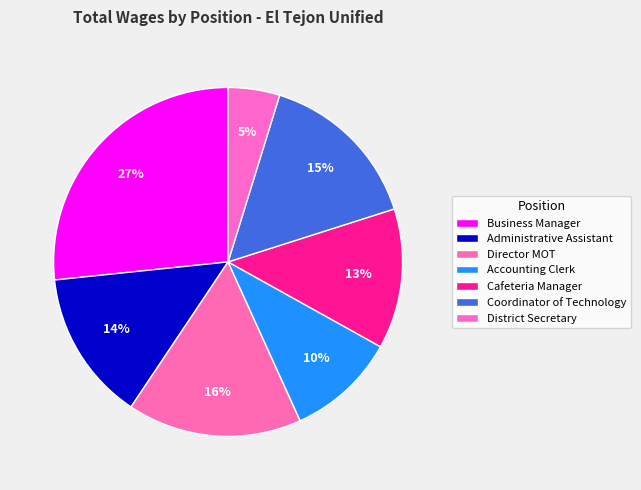

Rank the categories by value from lowest to highest.

District Secretary, Accounting Clerk, Cafeteria Manager, Administrative Assistant, Coordinator of Technology, Director MOT, Business Manager